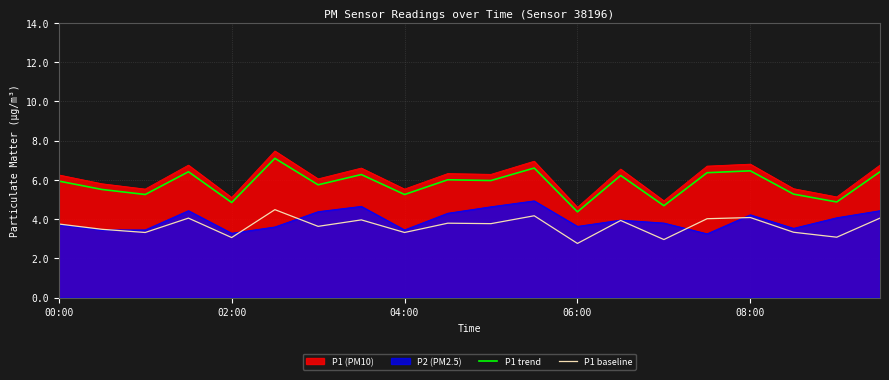

How many interior local peaks does the P1 trend series have?

7